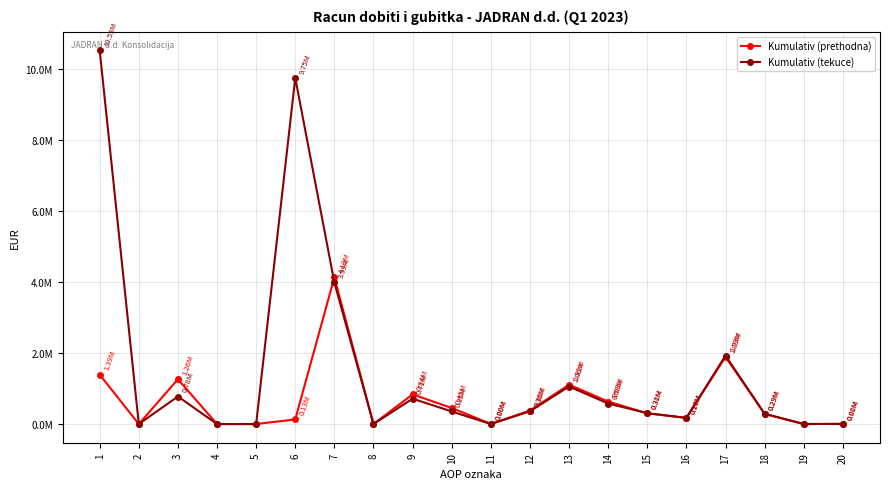

Does the chart have visible grid lines?

Yes